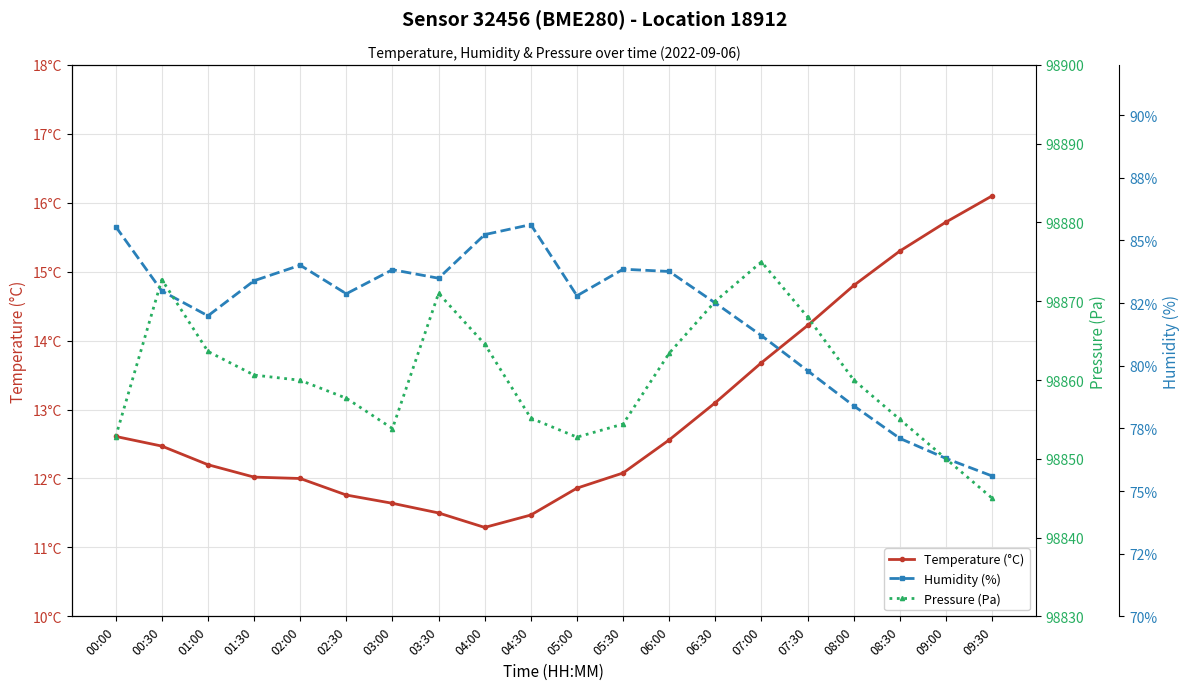

Which category has the lowest value in the temperature series?

04:00